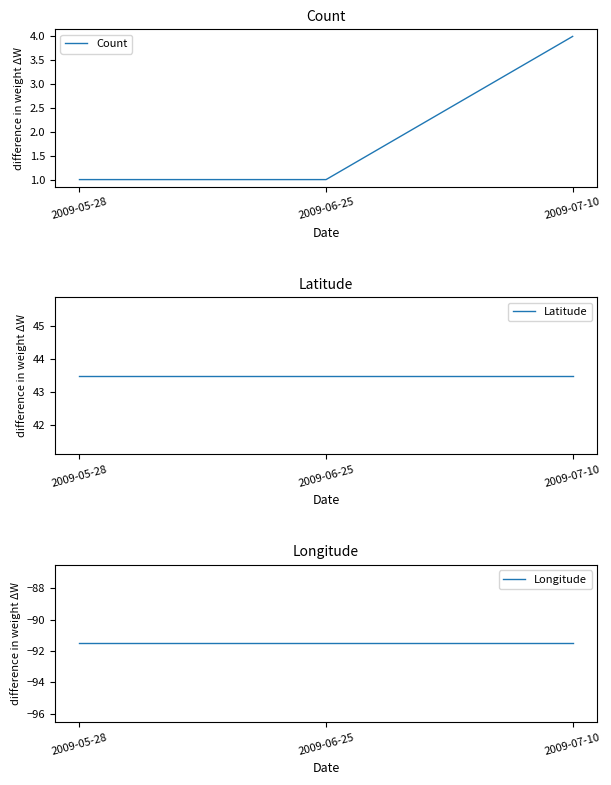

Where is Longitude nearest to the value -91?

2009-05-28